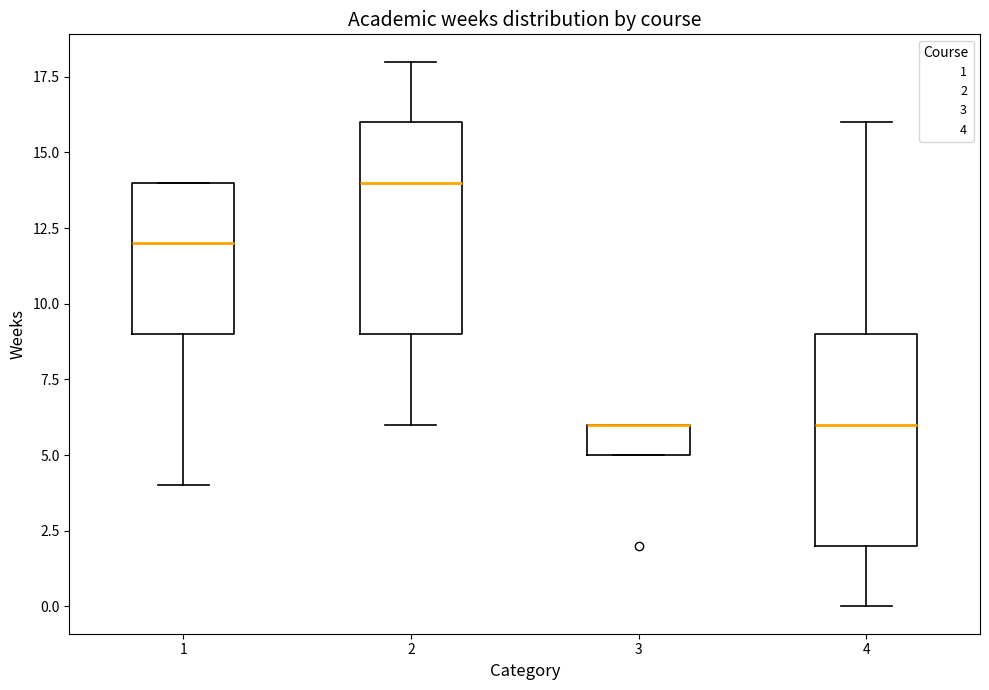

Reading left to right, read every box against the y-axis: the position of its median line, the range the box covers, and the ends of its whiskers. The values are not printed on the chart, so give them approximately, as read against the axis.

1: median 12, box 9 to 14, whiskers 4 to 14
2: median 14, box 9 to 16, whiskers 6 to 18
3: median 6 (drawn on the box's upper edge), box 5 to 6, whiskers 5 to 6
4: median 6, box 2 to 9, whiskers 0 to 16